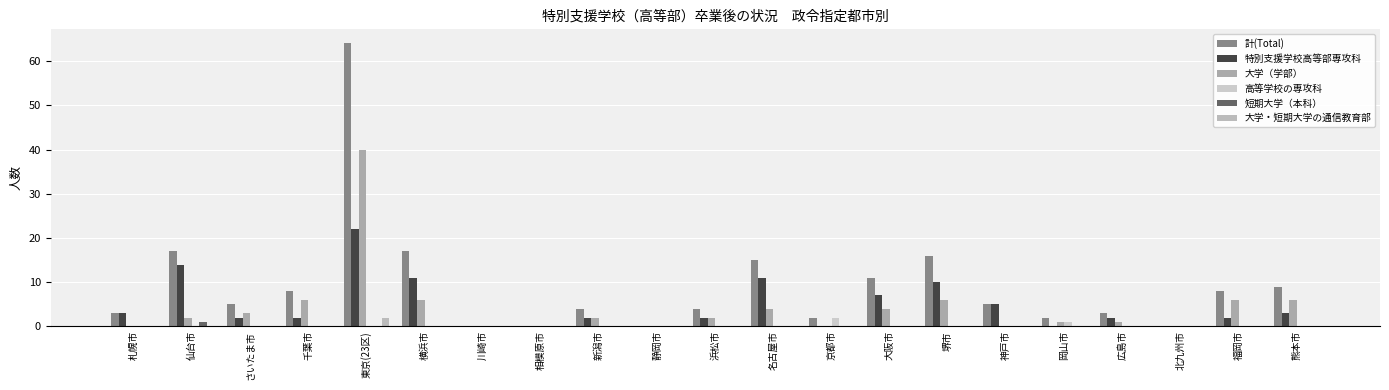

How many series are shown in this chart?

6